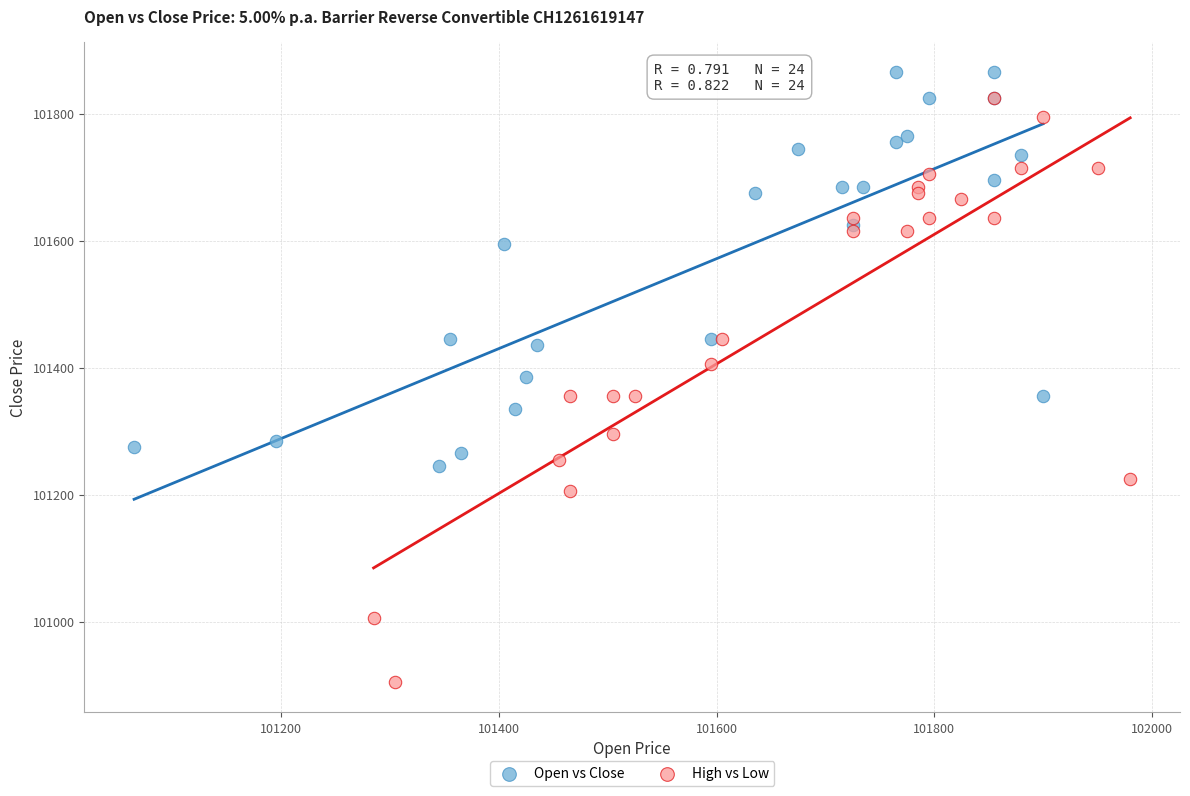

Which series contains the lowest Y value?

High vs Low